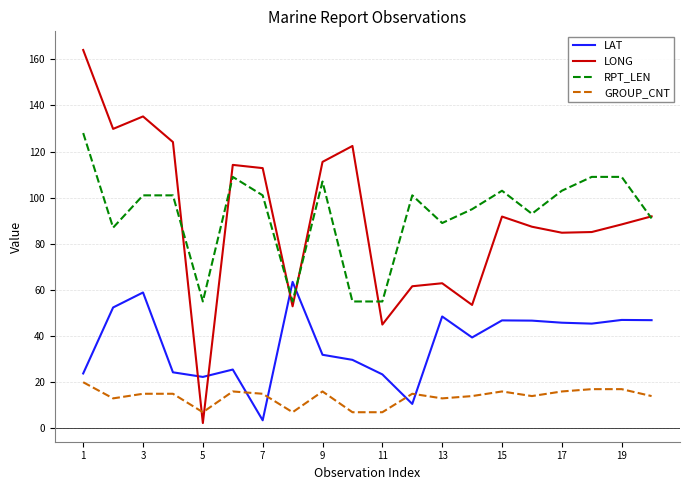

Which series has the widest spread of values?

LONG